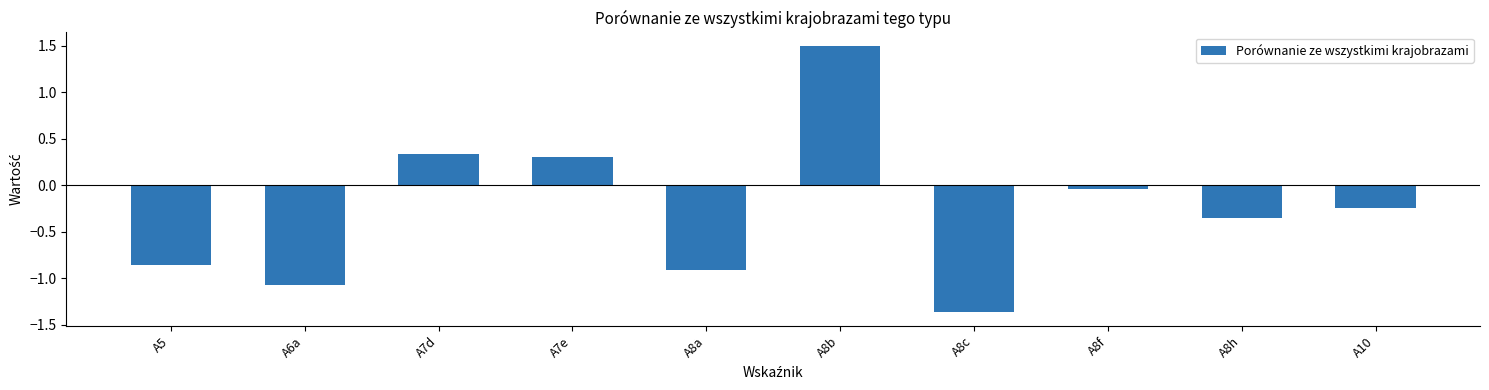

Are the bars horizontal?

No